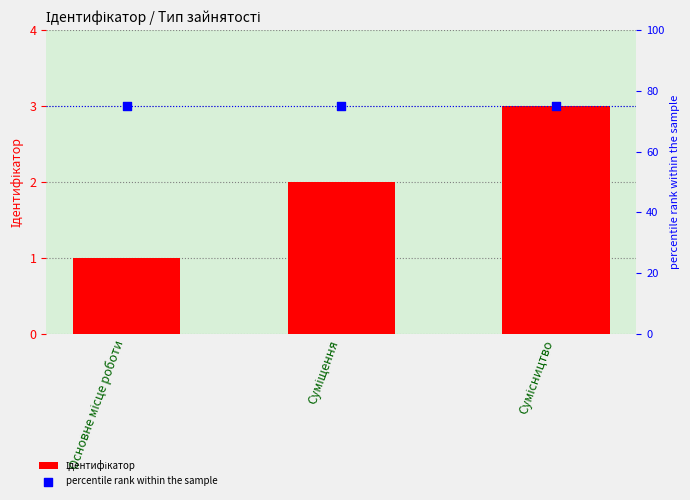

At which category is the sum across all series the highest?

Сумісництво